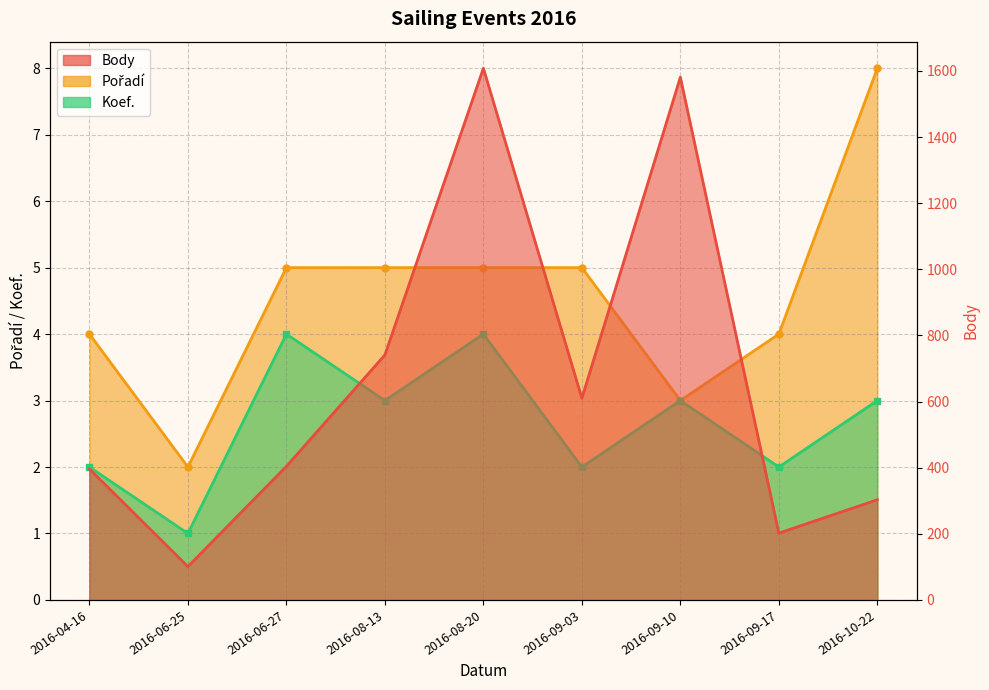

What is the sum of all Body values?

5946